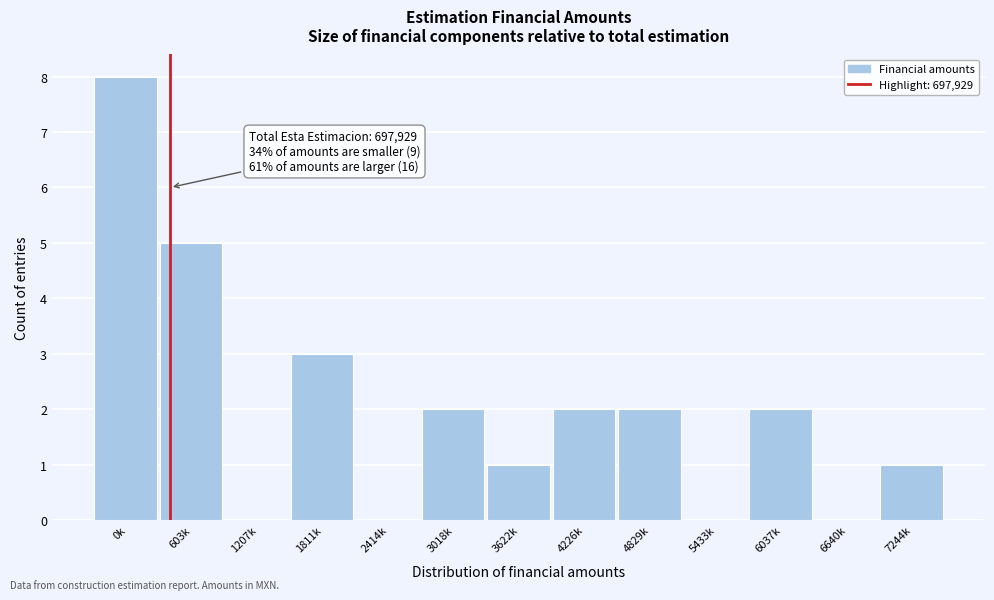

Reading right to left, extract all data points from this chart.

7244k=1	6640k=0	6037k=2	5433k=0	4829k=2	4226k=2	3622k=1	3018k=2	2414k=0	1811k=3	1207k=0	603k=5	0k=8